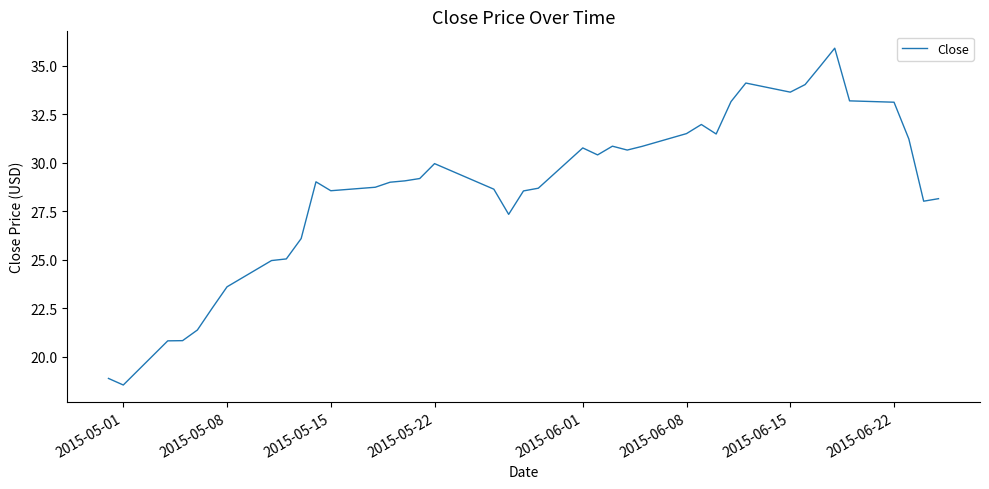

True or false: there are more than 0 points higher than both neighbors.

True